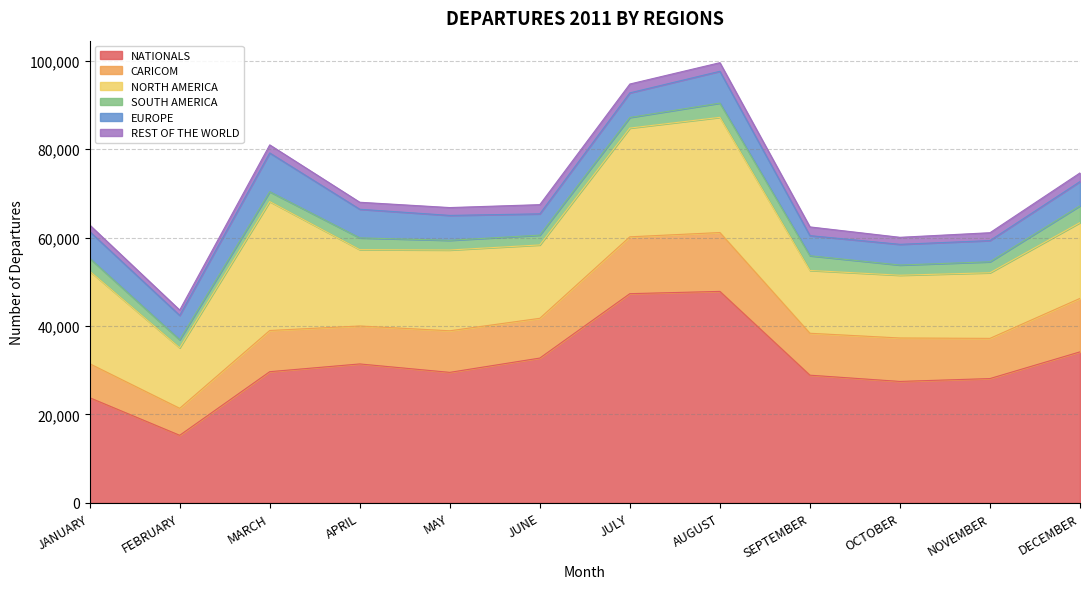

What is the label of the 6th point from the left?

JUNE